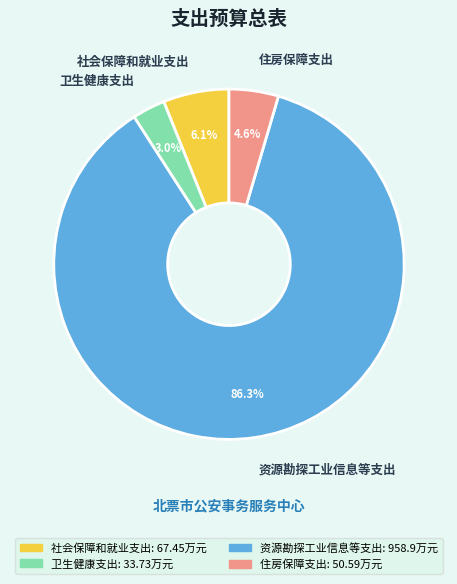

To the nearest percent, what is the difference between the 资源勘探工业信息等支出 and 社会保障和就业支出 slice percentages?

80%